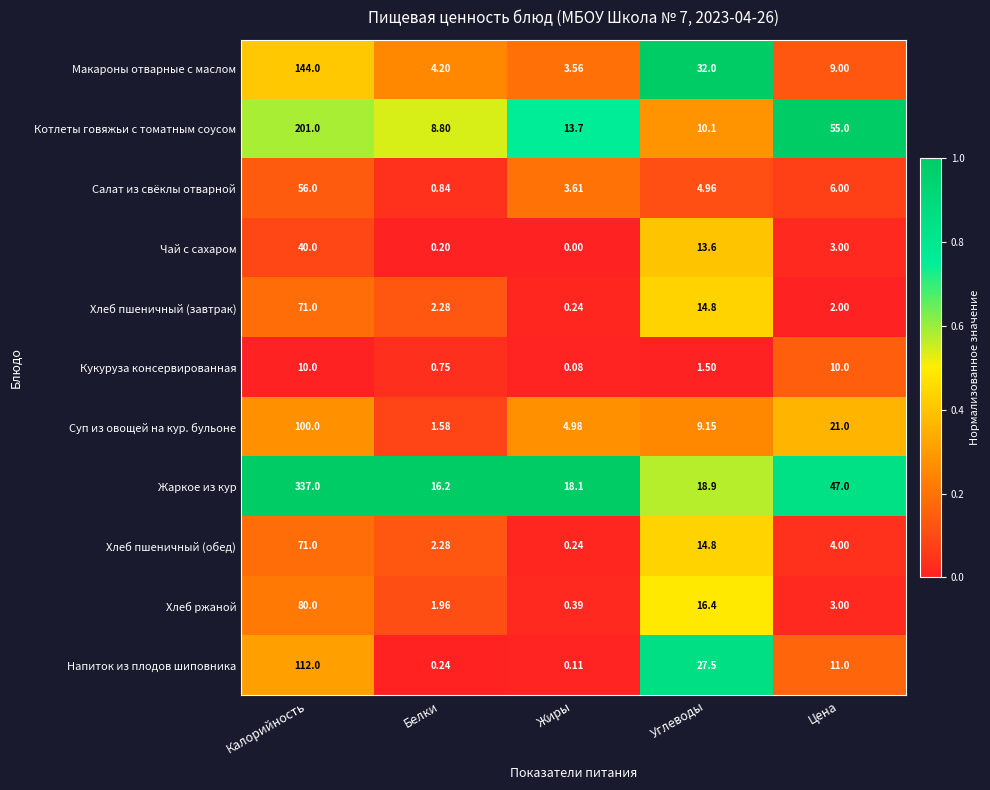

How many categories are shown in the chart?

5